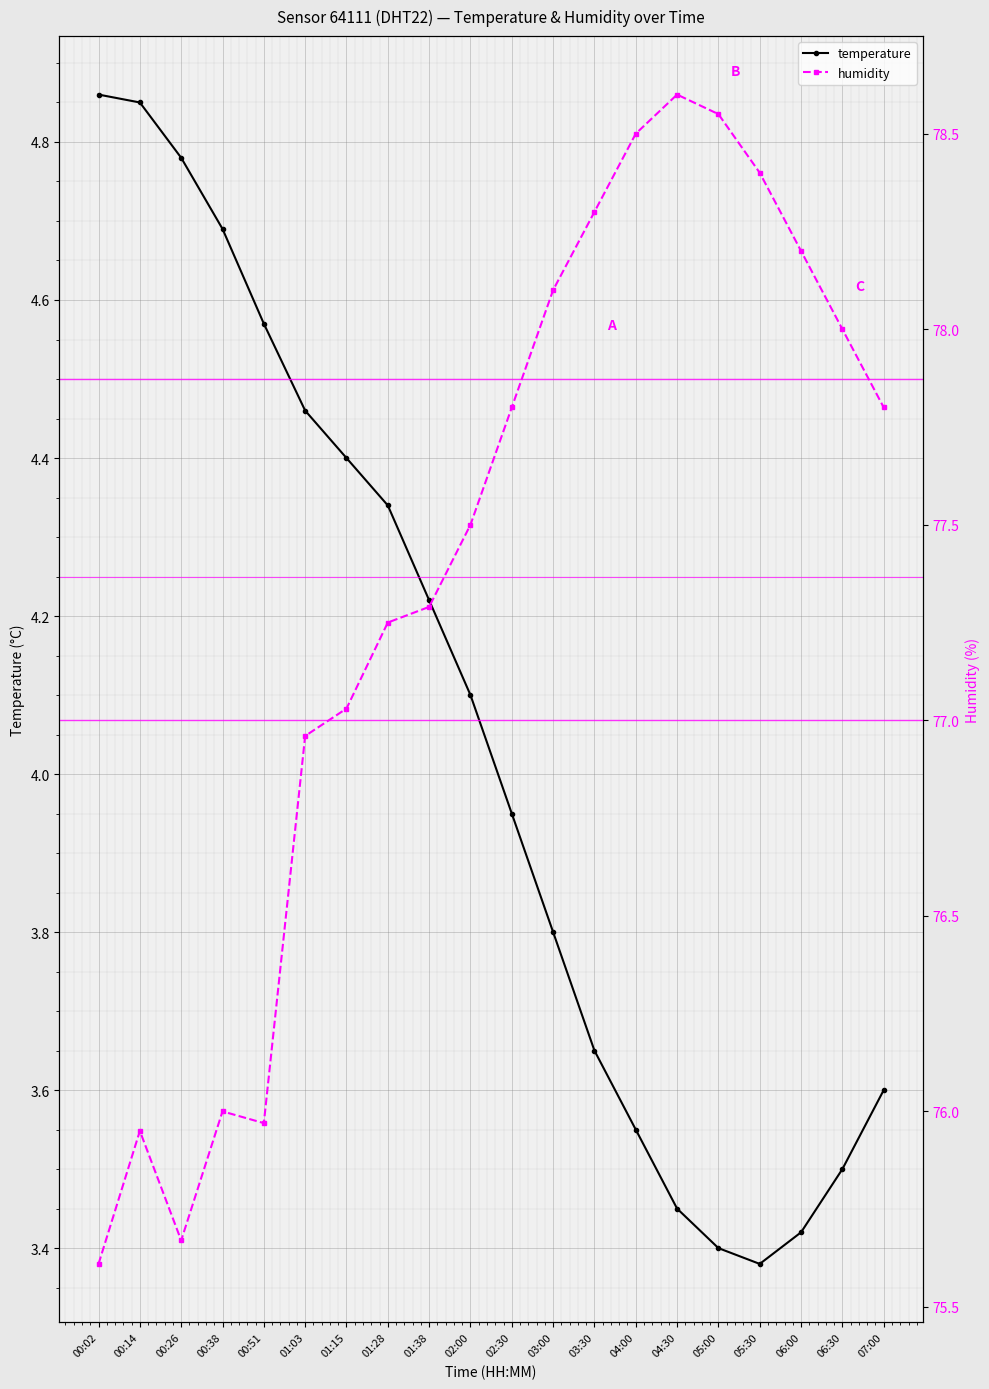

At which label does temperature reach its peak?

00:02